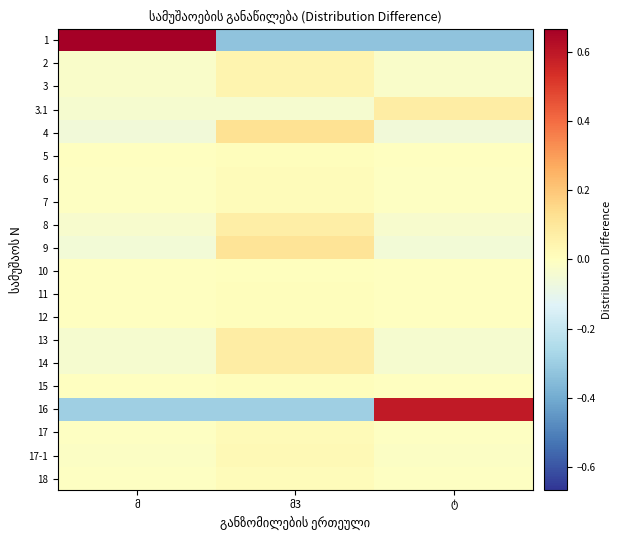

List the labels in order of 5 value, smallest first.

მ, ტ, მ3